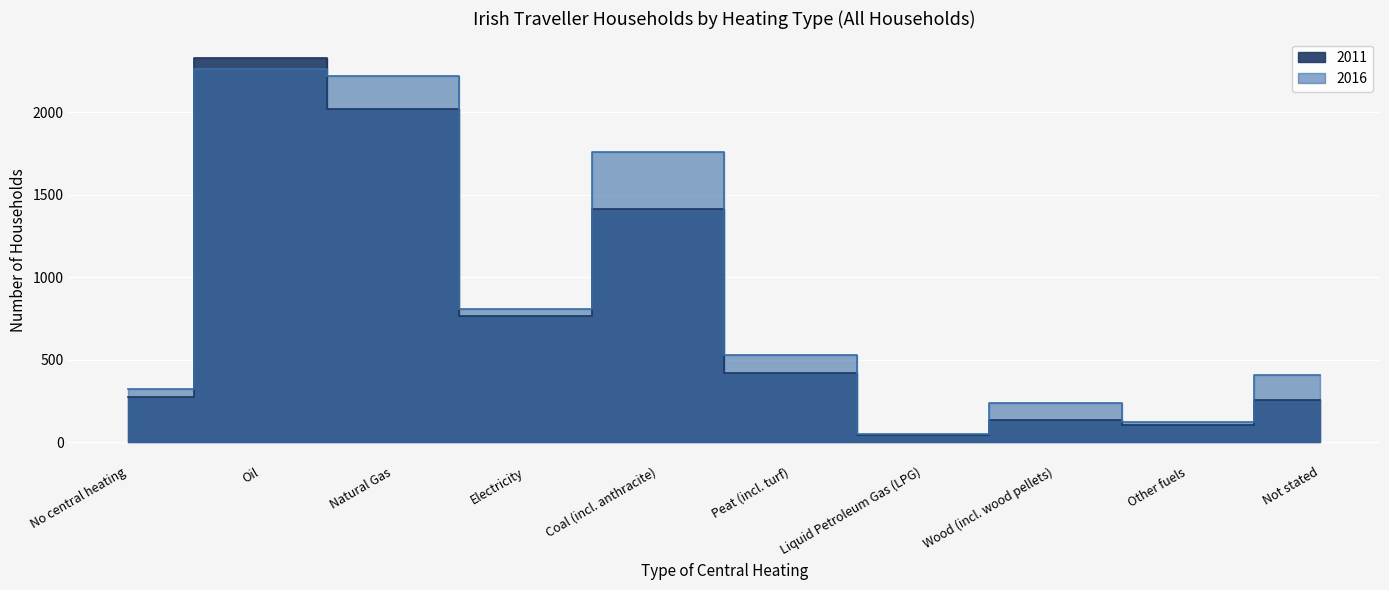

True or false: 2016 has more than 2 points higher than both neighbors.

True